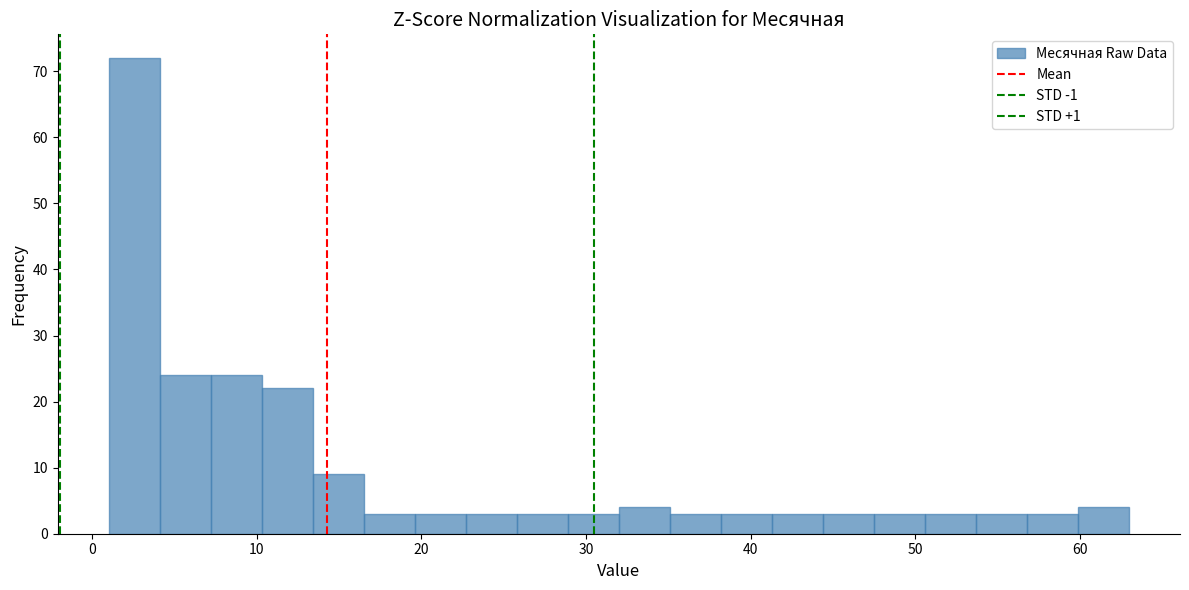

Read against the x-axis, roughly where is the centre of the tallest bar?

3